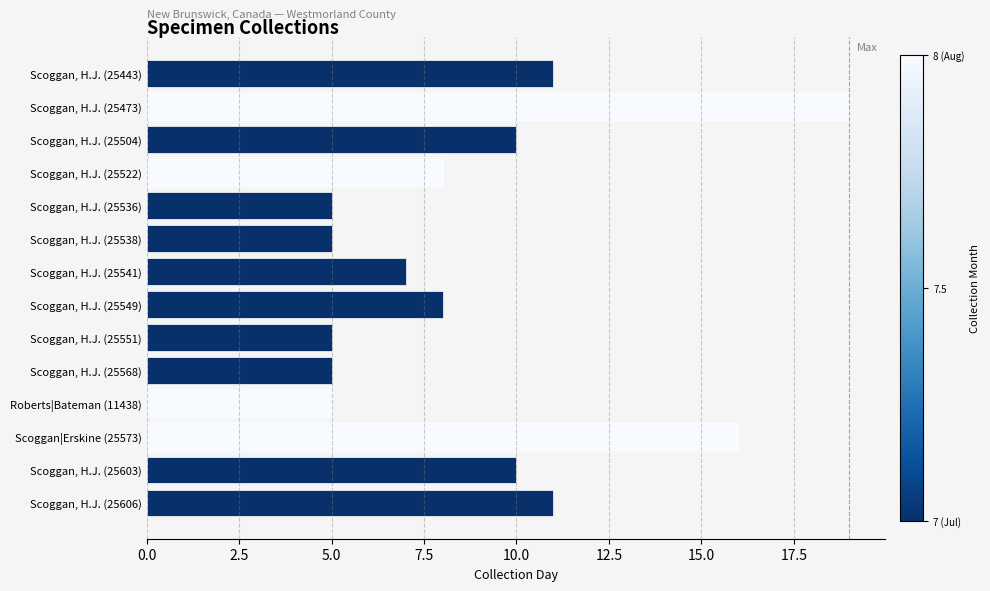

How many series are shown in this chart?

1